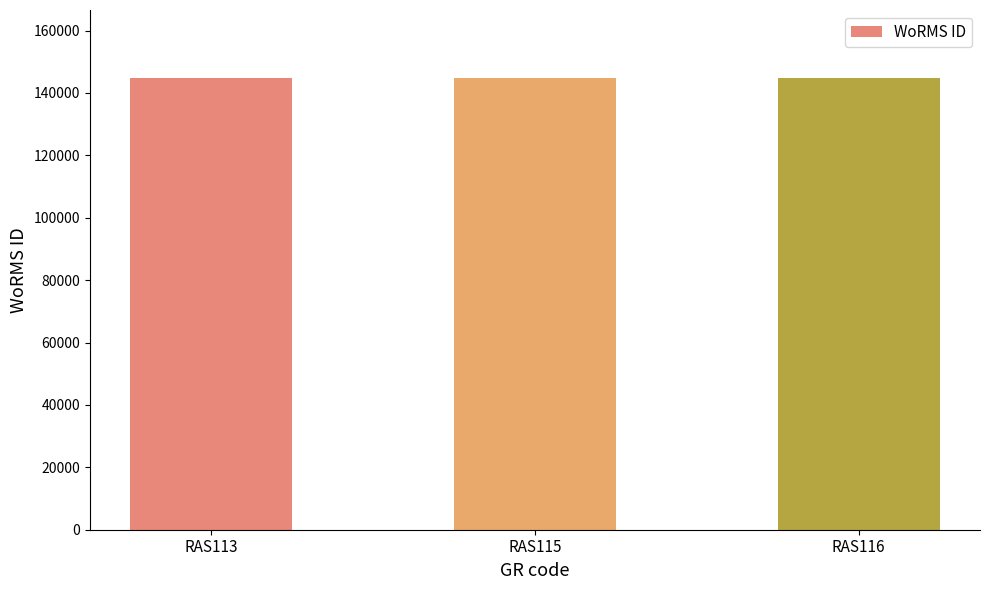

The chart shows a value of 144847 at RAS113. True or false?

True